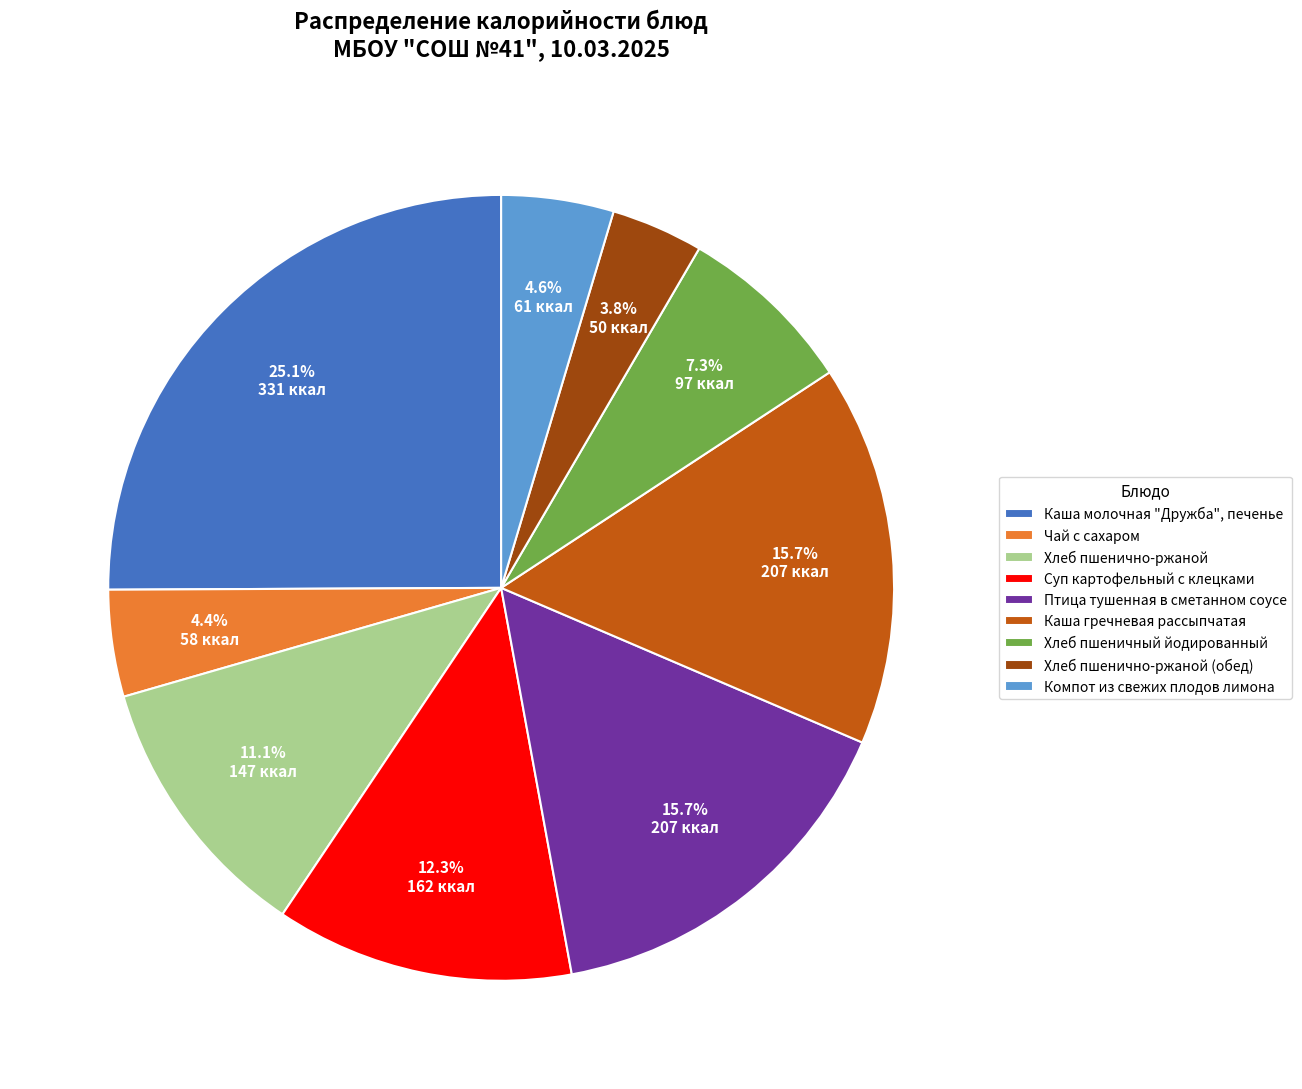

Does Суп картофельный с клецками represent more than half of the total?

No